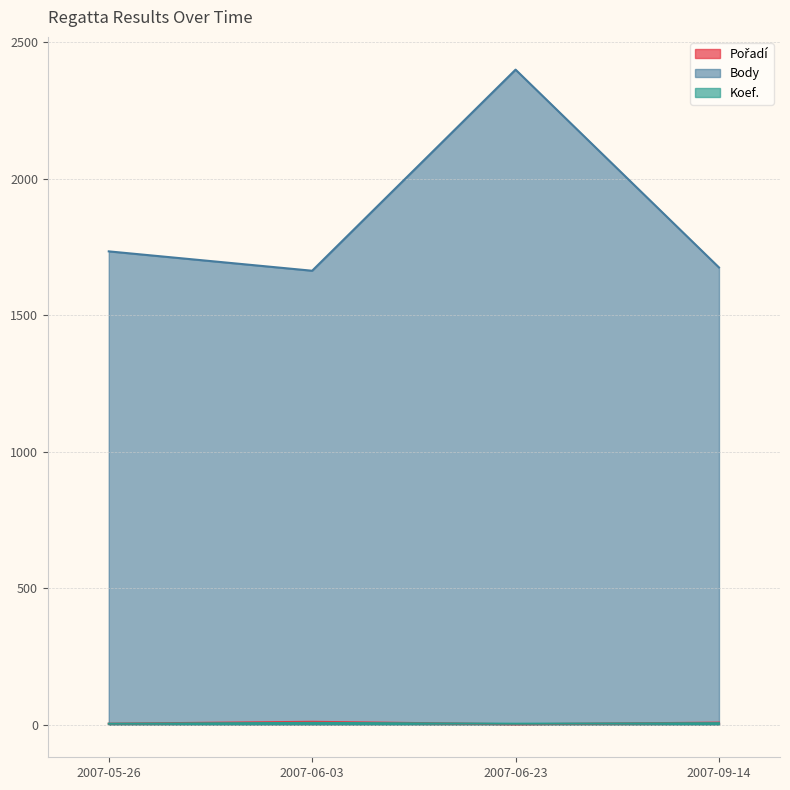

Is it true that Pořadí equals 10 at 2007-06-03?

True